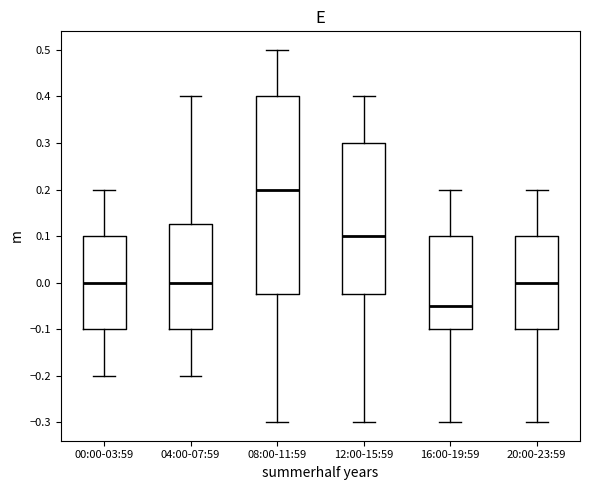

Reading left to right, transcribe this box plot: for each box, give where its median line is, the range the box spans, and where its two whiskers end, as read against the y-axis. The values are not printed on the chart, so give them approximately, as read against the axis.

00:00-03:59: median 0.00, box -0.10 to 0.10, whiskers -0.20 to 0.20
04:00-07:59: median 0.00, box -0.10 to 0.13, whiskers -0.20 to 0.40
08:00-11:59: median 0.20, box -0.02 to 0.40, whiskers -0.30 to 0.50
12:00-15:59: median 0.10, box -0.02 to 0.30, whiskers -0.30 to 0.40
16:00-19:59: median -0.05, box -0.10 to 0.10, whiskers -0.30 to 0.20
20:00-23:59: median 0.00, box -0.10 to 0.10, whiskers -0.30 to 0.20